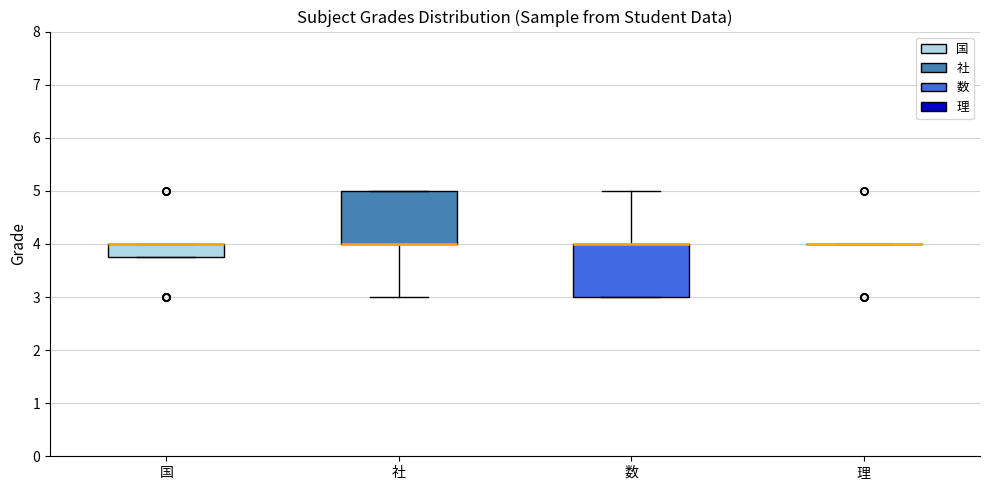

Reading left to right, transcribe this box plot: for each box, give where its median line is, the range the box spans, and where its two whiskers end, as read against the y-axis. The values are not printed on the chart, so give them approximately, as read against the axis.

国: median 4.0 (drawn on the box's upper edge), box 3.8 to 4.0, whiskers 3.8 to 4.0
社: median 4.0 (drawn on the box's lower edge), box 4.0 to 5.0, whiskers 3.0 to 5.0
数: median 4.0 (drawn on the box's upper edge), box 3.0 to 4.0, whiskers 3.0 to 5.0
理: box collapsed to a line at 4.0, whiskers 4.0 to 4.0